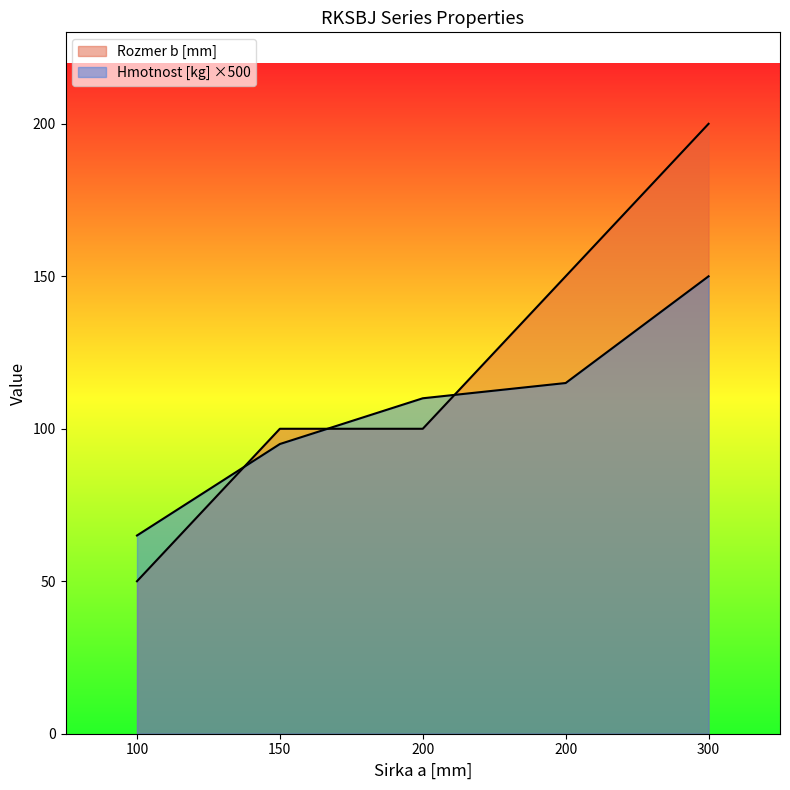

Reading left to right, what are all the values shown in this chart?

Hmotnost [kg]: 100=65	150=95	200=110	200=115	300=150
Rozmer b [mm]: 100=50	150=100	200=100	200=150	300=200